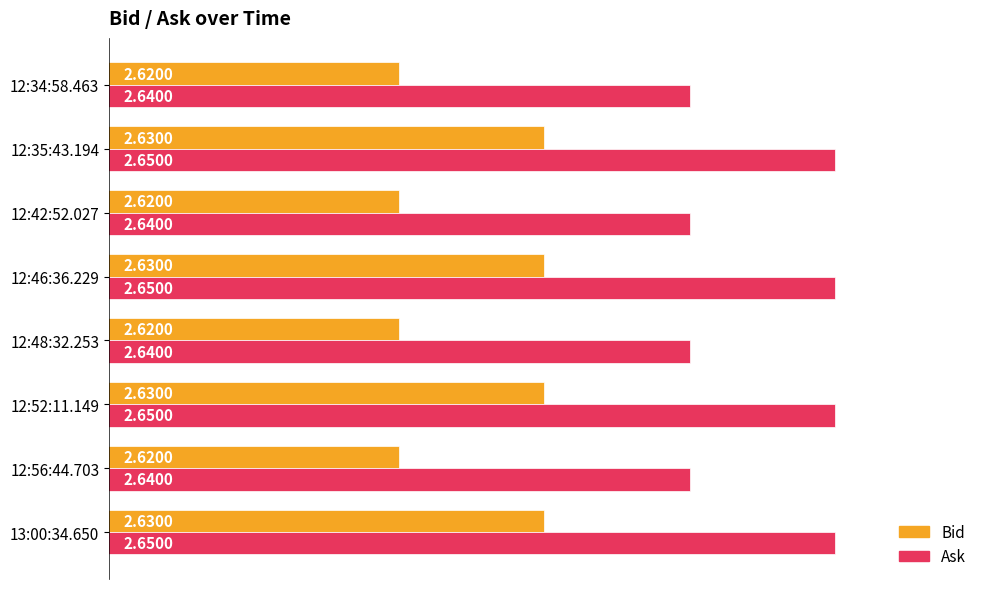

Which series has the largest total across all categories?

Ask